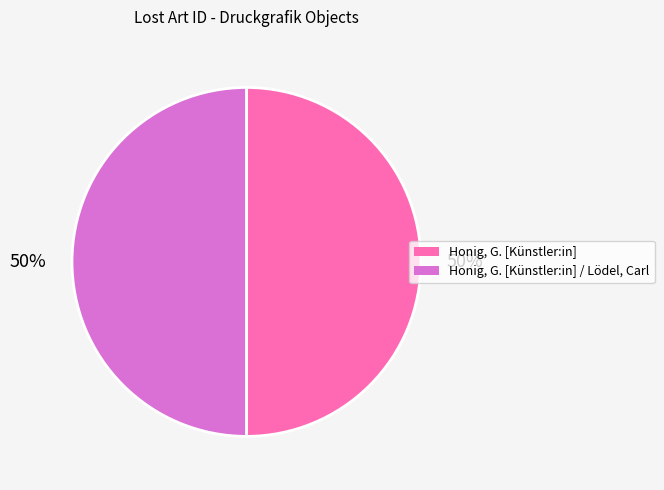

Approximately how many times larger is the value at Honig, G. [Künstler:in] / Lödel, Carl compared to Honig, G. [Künstler:in]?

1.0